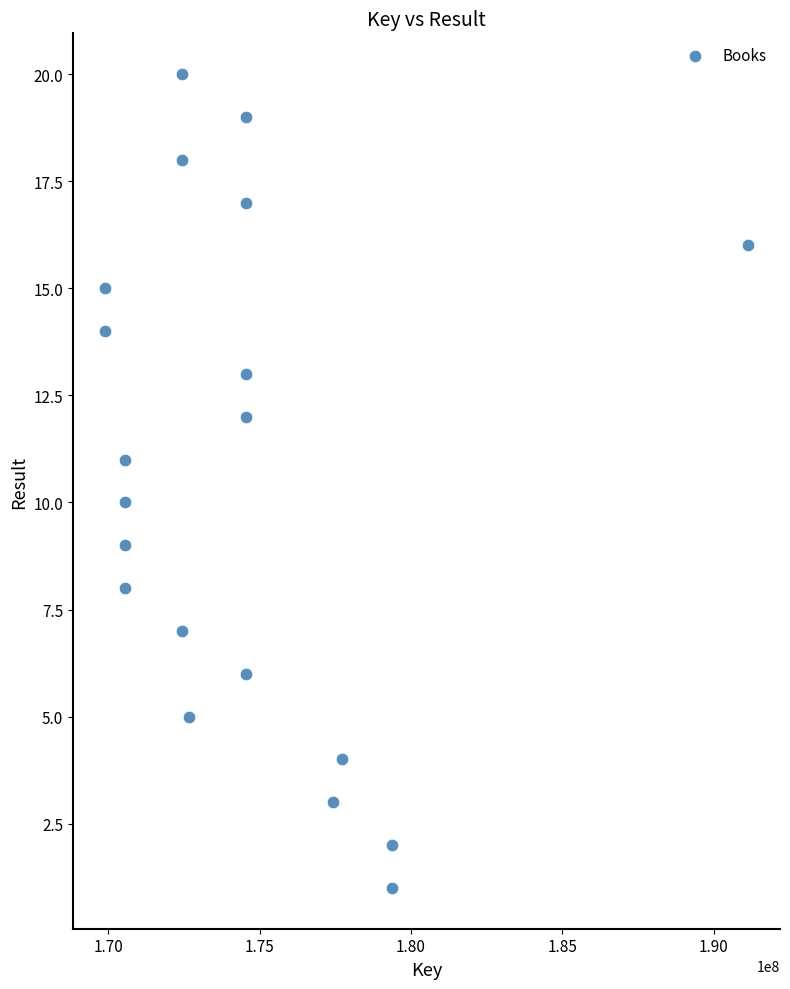

What is the range of X values (max minus min)?

21229056